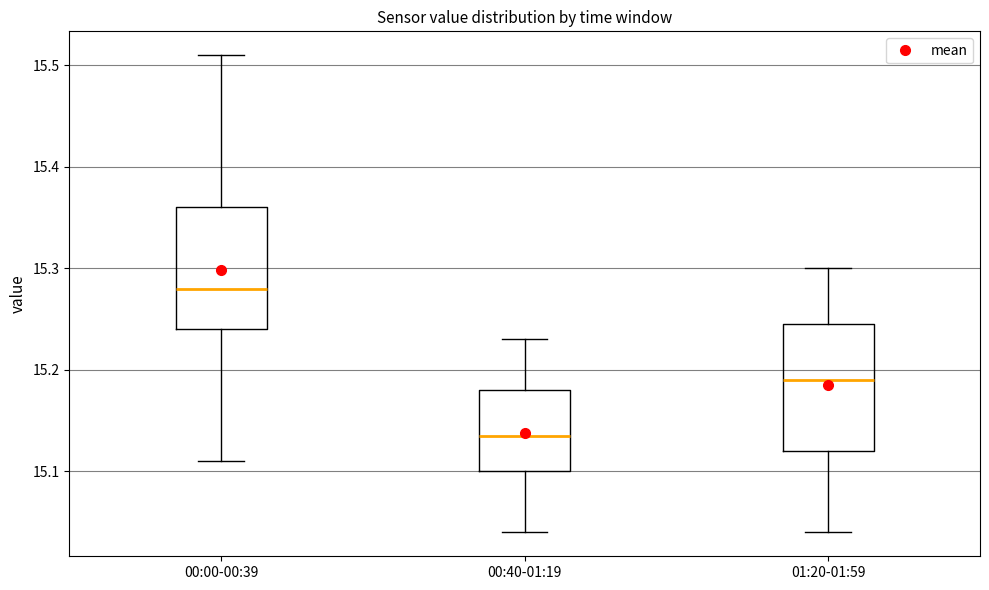

Which box has the lowest median line?

00:40-01:19